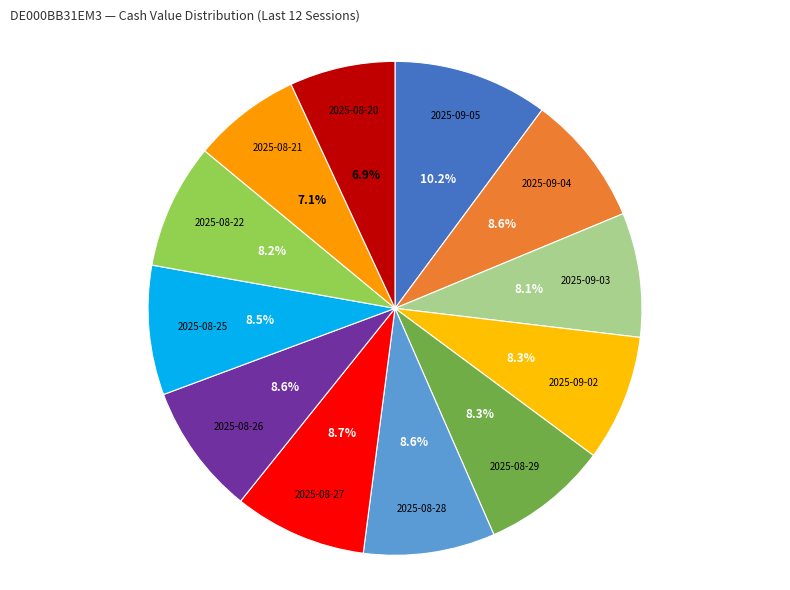

Count the number of slices in the pie.

12